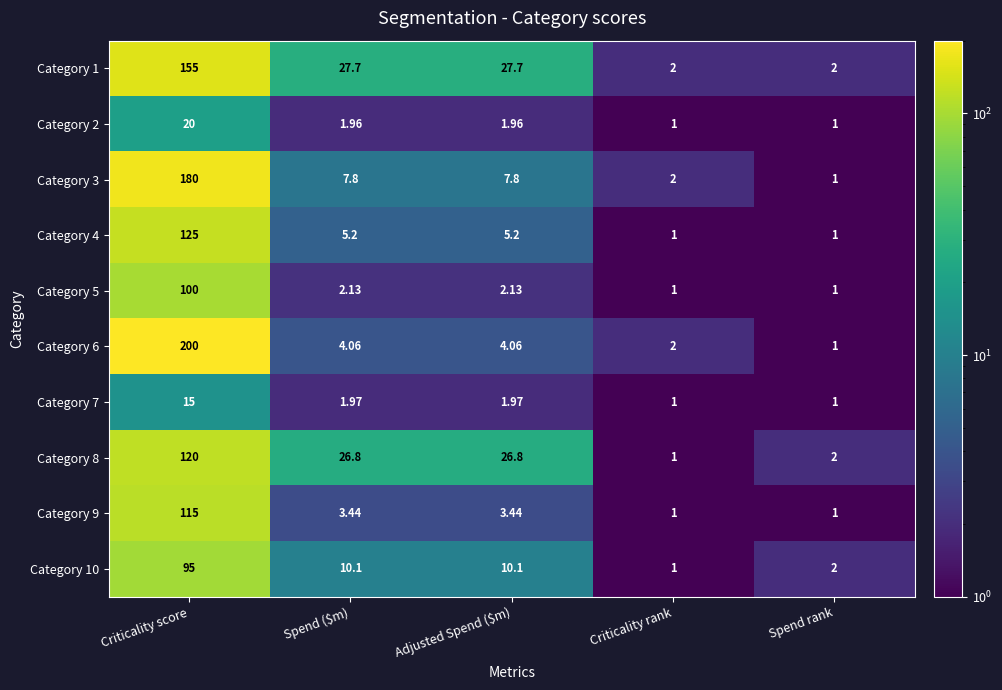

Where does the Category 4 series first go above 5?

Criticality score